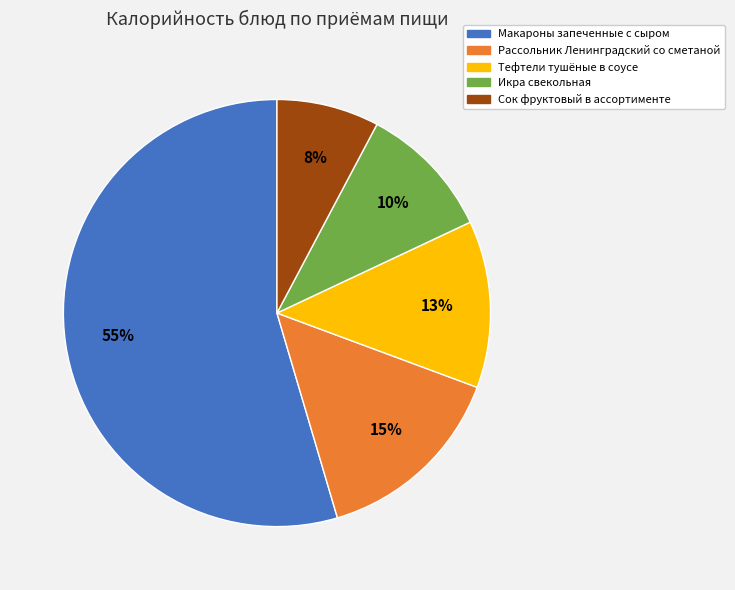

Which has a higher value, Рассольник Ленинградский со сметаной or Сок фруктовый в ассортименте?

Рассольник Ленинградский со сметаной